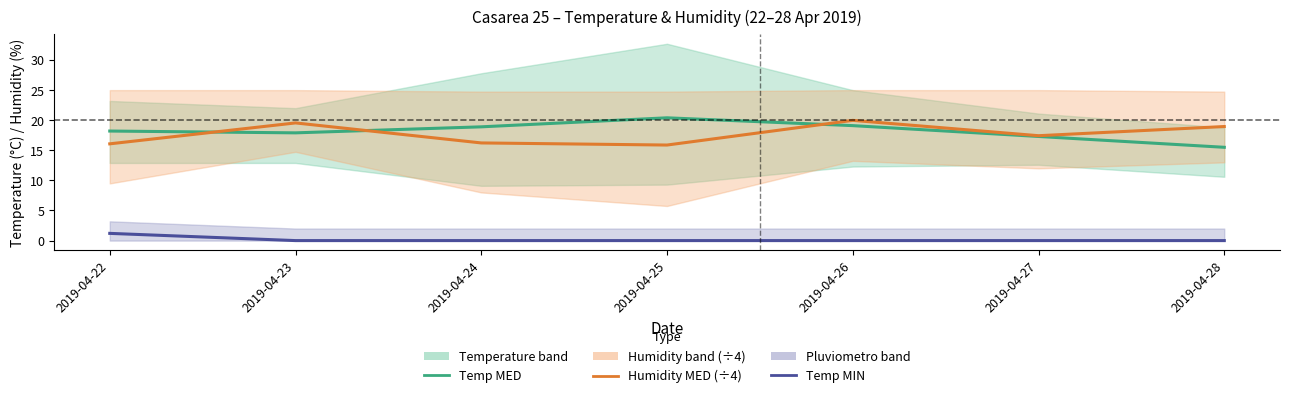

What is the difference between the highest and lowest values at 2019-04-25?

20.4